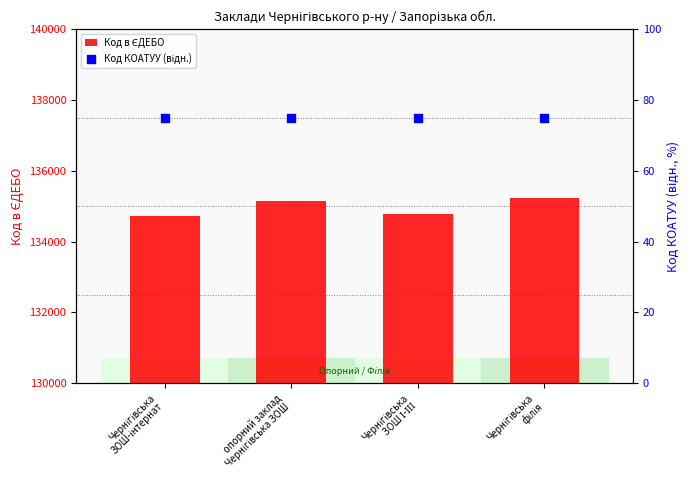

Which series has the largest total across all categories?

Код в ЄДЕБО